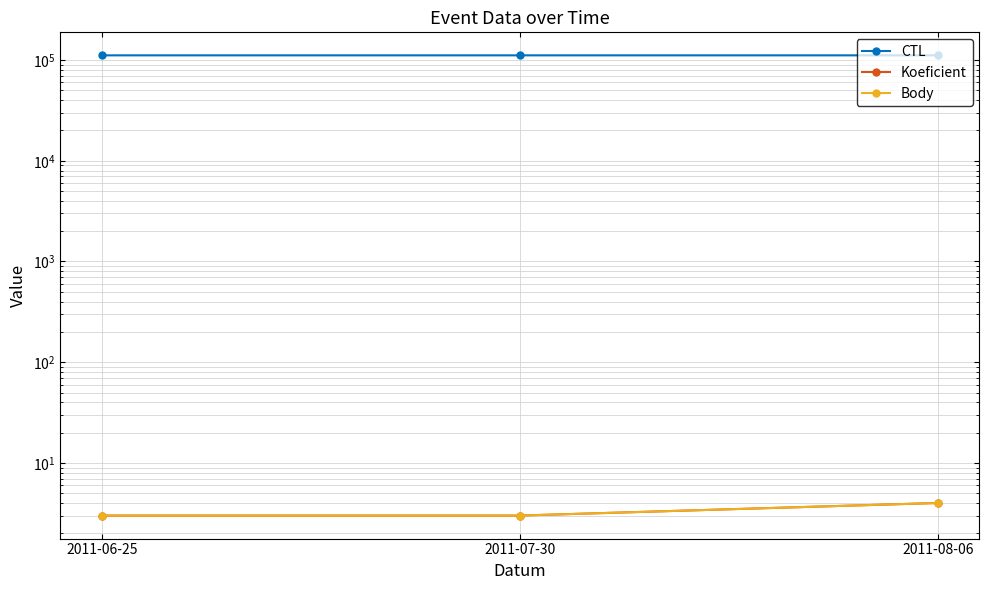

What is the difference between the maximum and second lowest values in the Body series?

1